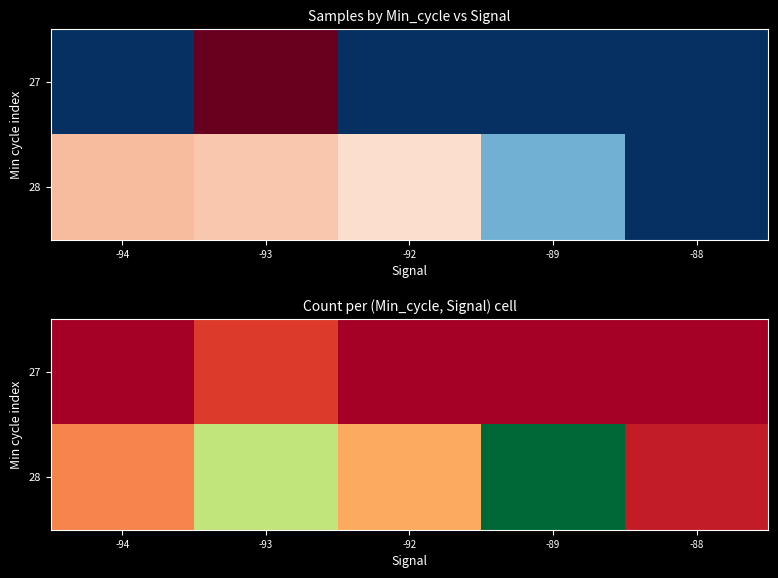

How many values in the 28 series are below 5?

2